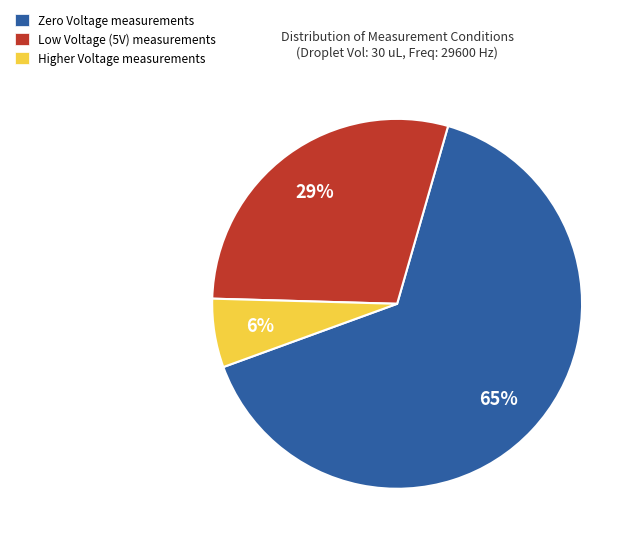

Which slice is the largest?

Zero Voltage measurements